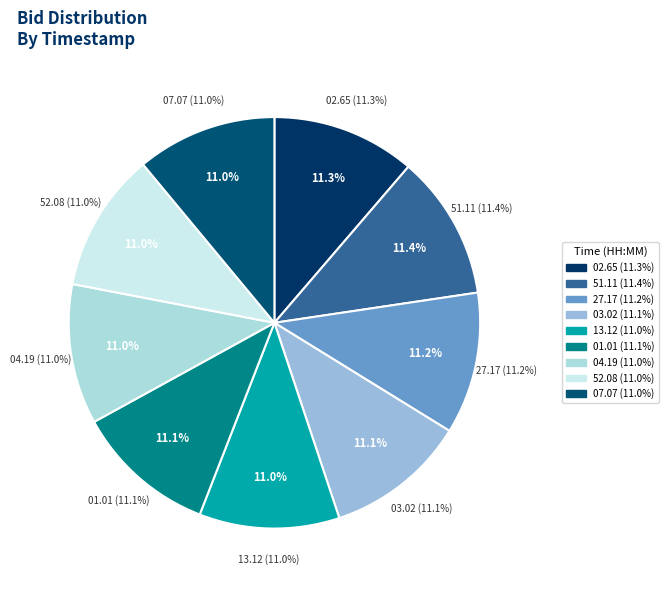

Is it true that 08:27:13.126 is 16% of the pie?

False